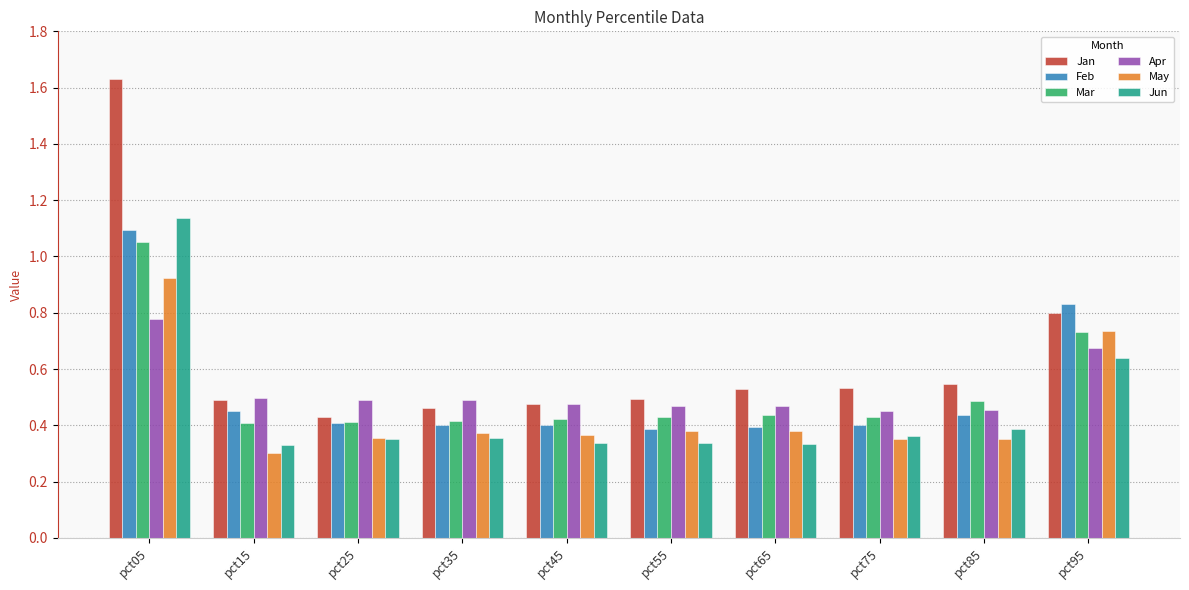

Which category has the lowest value across all series?

pct15